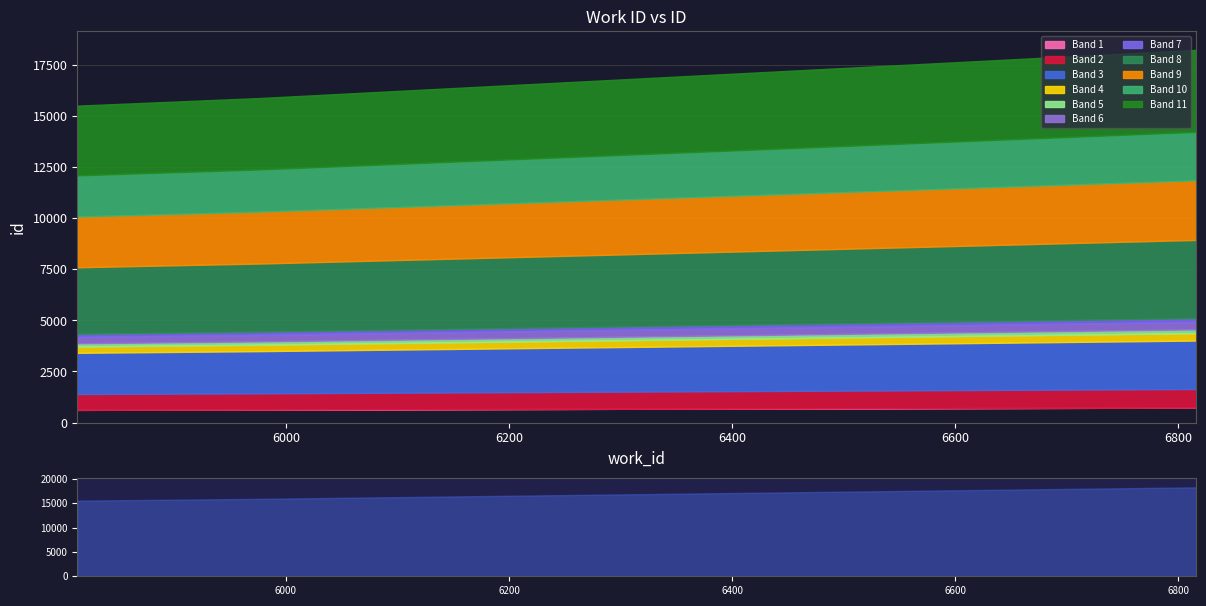

The value at 5975 is 23157. True or false?

False